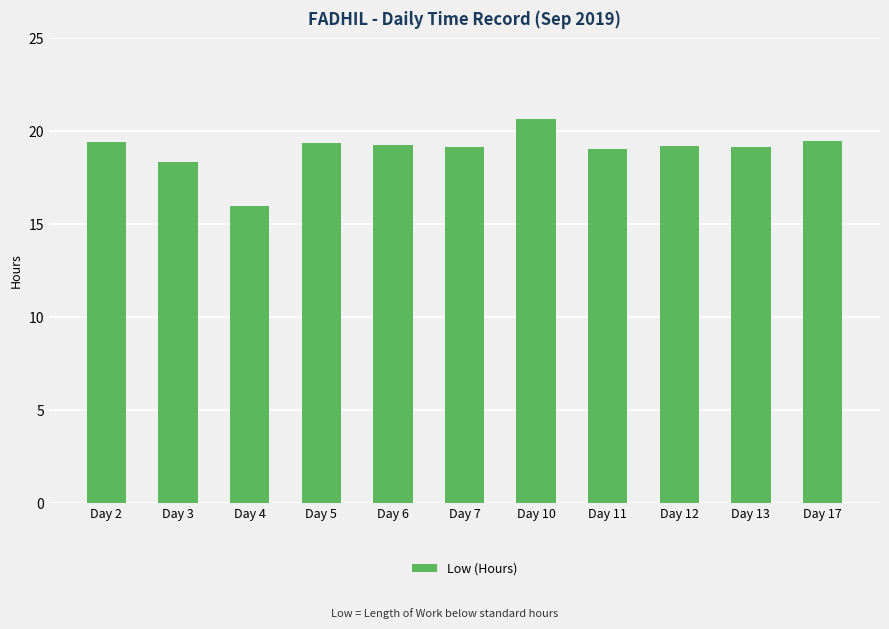

What is the maximum value shown in the chart?

20.7